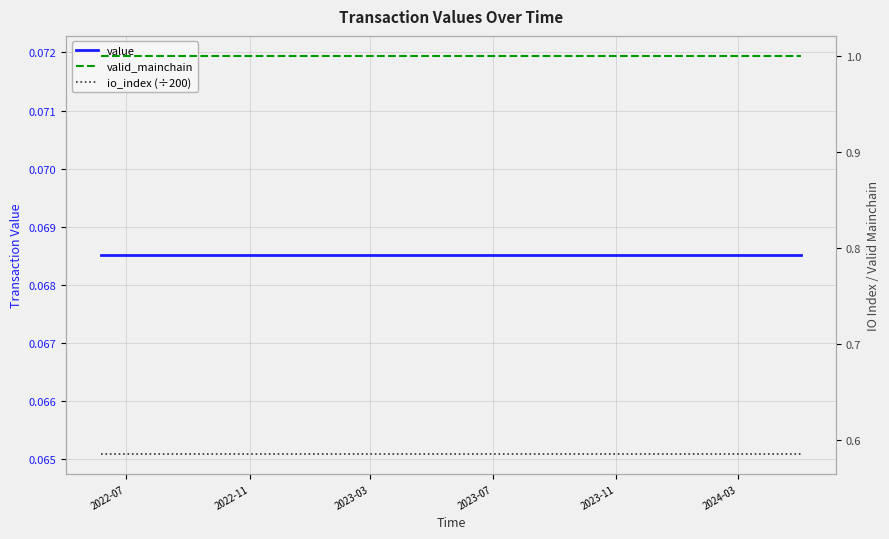

What is the sum of all io_index (÷200) values?

14.0